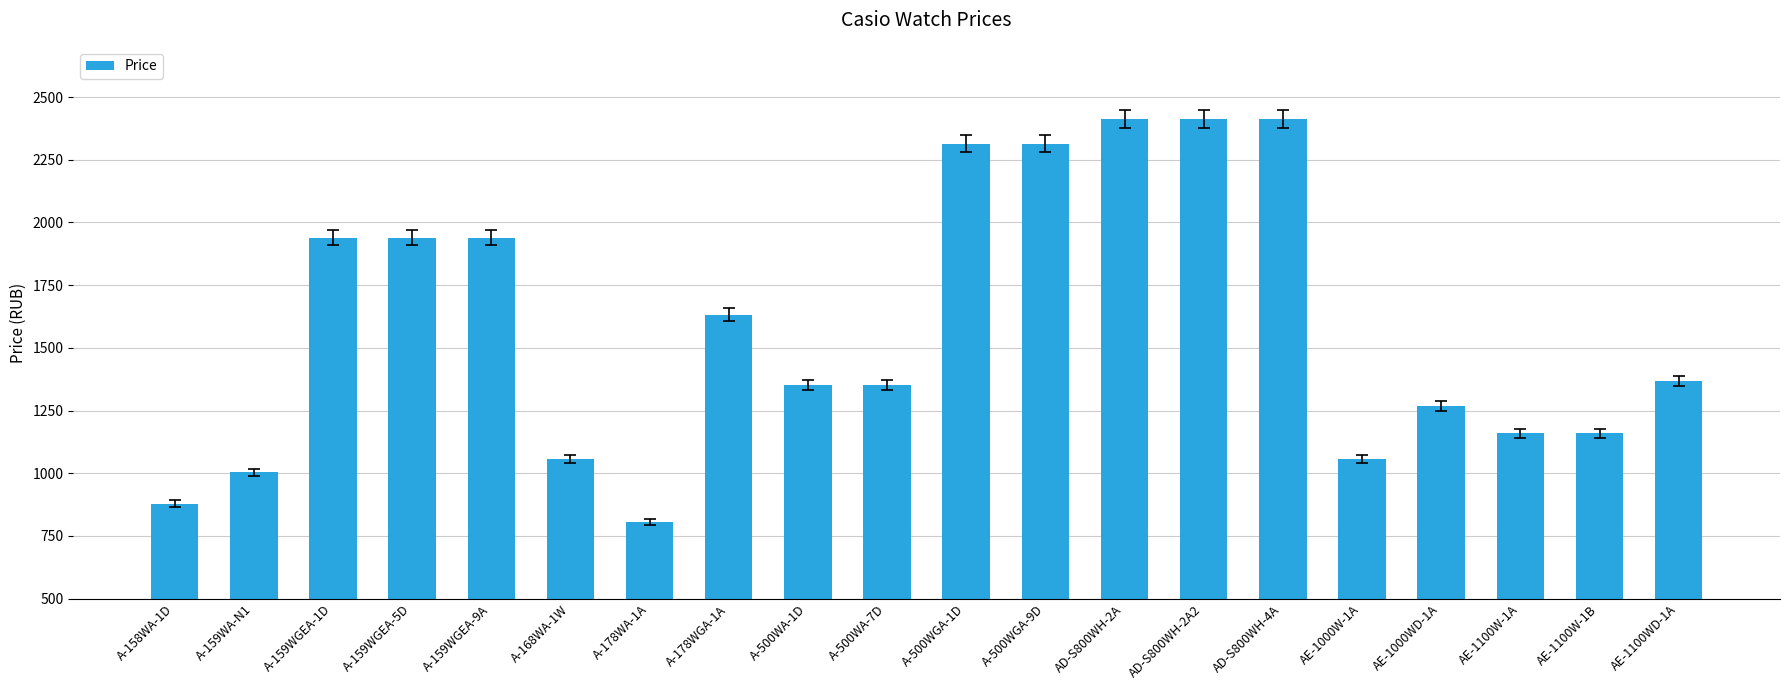

Reading left to right, extract all data points from this chart.

878.8	1003.6	1939.6	1939.6	1939.6	1055.6	806.0	1632.8	1352.0	1352.0	2314.0	2314.0	2412.8	2412.8	2412.8	1055.6	1268.8	1159.6	1159.6	1367.6